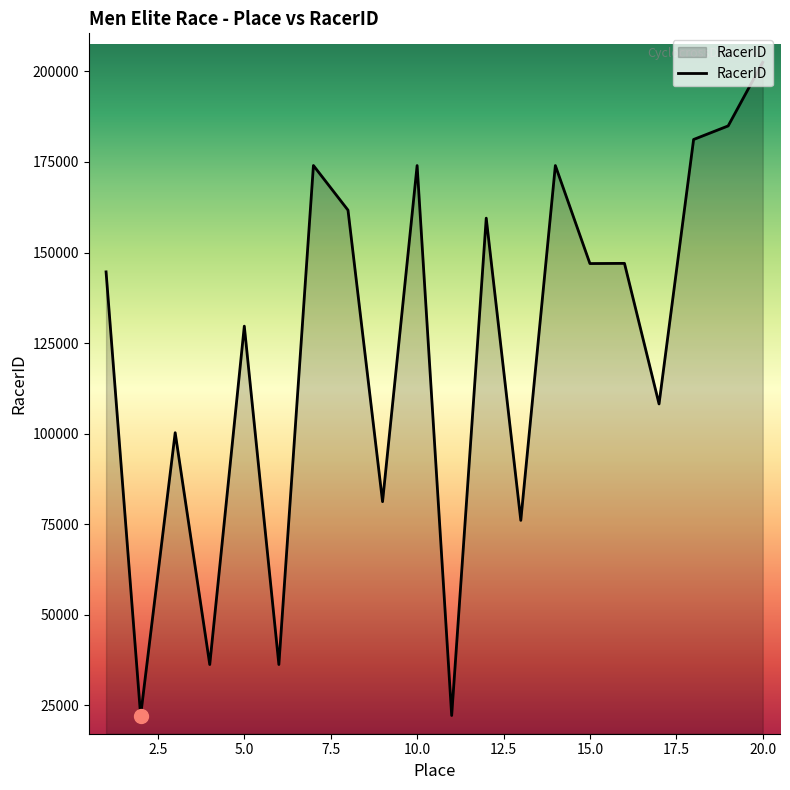

What is the difference between the maximum and minimum values?

180333